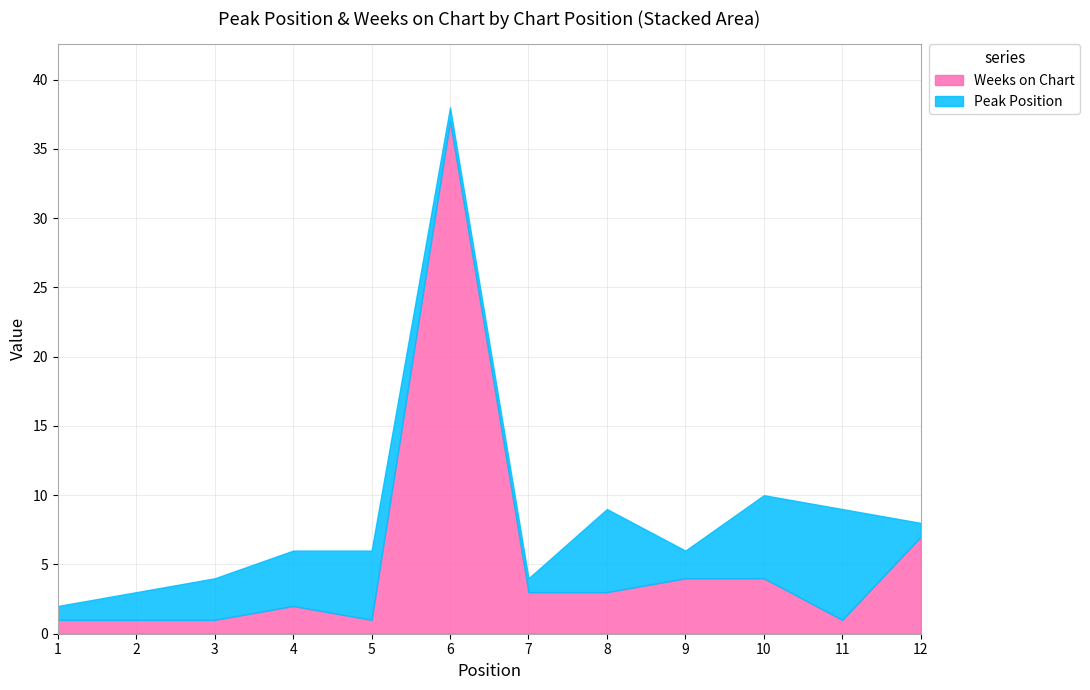

What is the smallest value displayed?

1